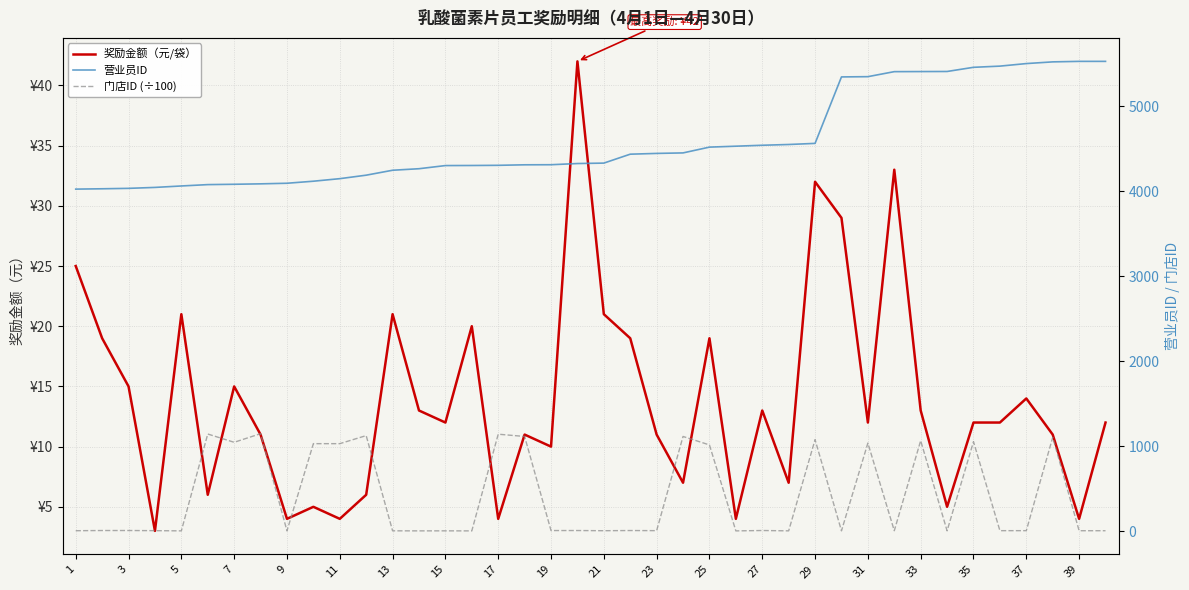

Which series has the widest spread of values?

营业员ID